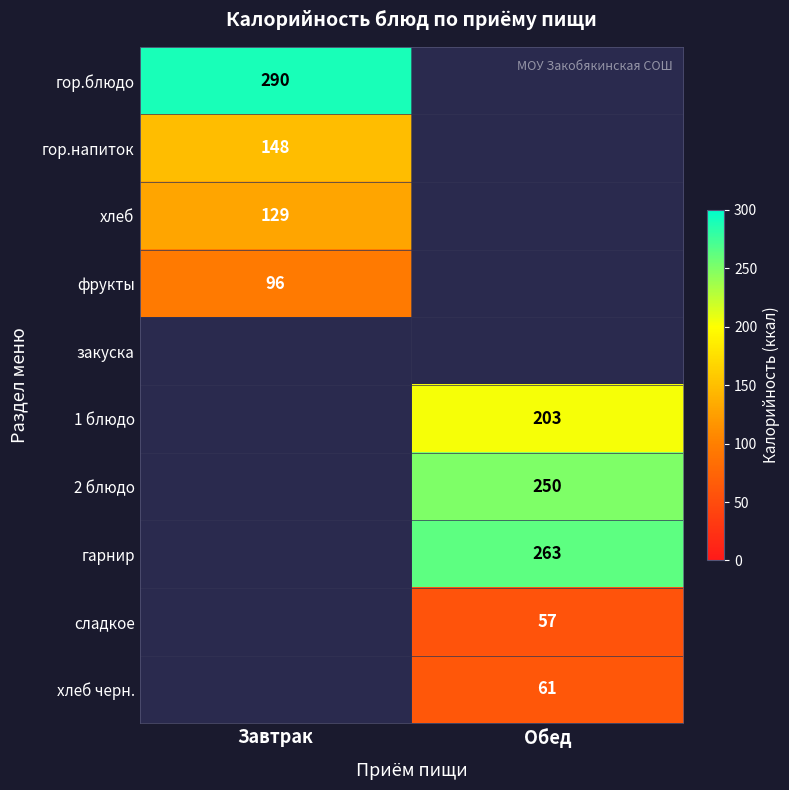

What is the spread (max minus min) of values at Завтрак?

194.0